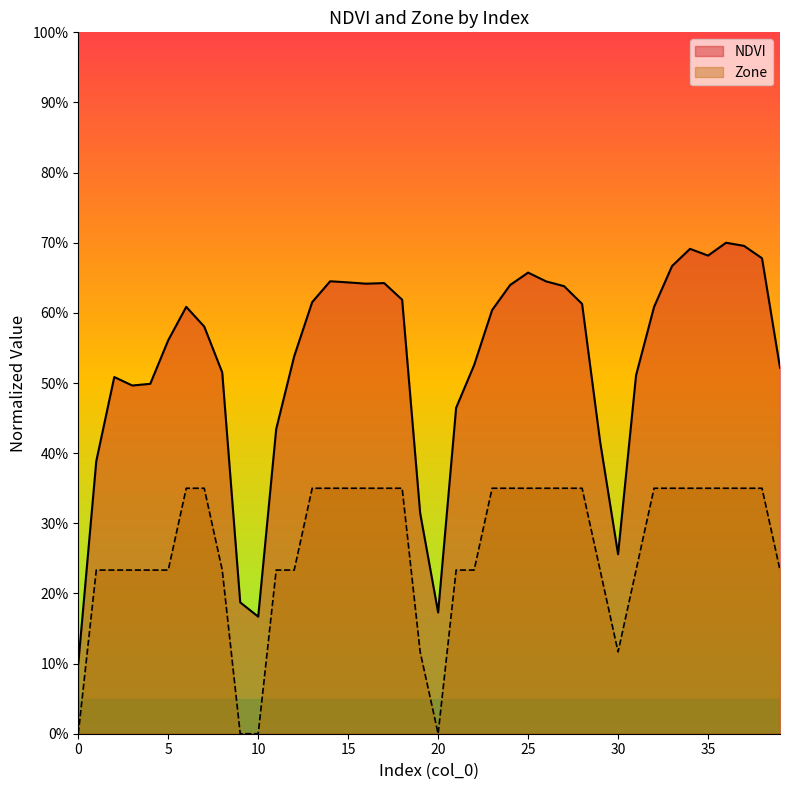

Reading left to right, transcribe all the data shown in this chart.

NDVI: 0.1	0.4	0.5	0.5	0.5	0.6	0.6	0.6	0.5	0.2	0.2	0.4	0.5	0.6	0.6	0.6	0.6	0.6	0.6	0.3	0.2	0.5	0.5	0.6	0.6	0.7	0.6	0.6	0.6	0.4	0.3	0.5	0.6	0.7	0.7	0.7	0.7	0.7	0.7	0.5
Zone: 0.0	0.2	0.2	0.2	0.2	0.2	0.3	0.3	0.2	0.0	0.0	0.2	0.2	0.3	0.3	0.3	0.3	0.3	0.3	0.1	0.0	0.2	0.2	0.3	0.3	0.3	0.3	0.3	0.3	0.2	0.1	0.2	0.3	0.3	0.3	0.3	0.3	0.3	0.3	0.2